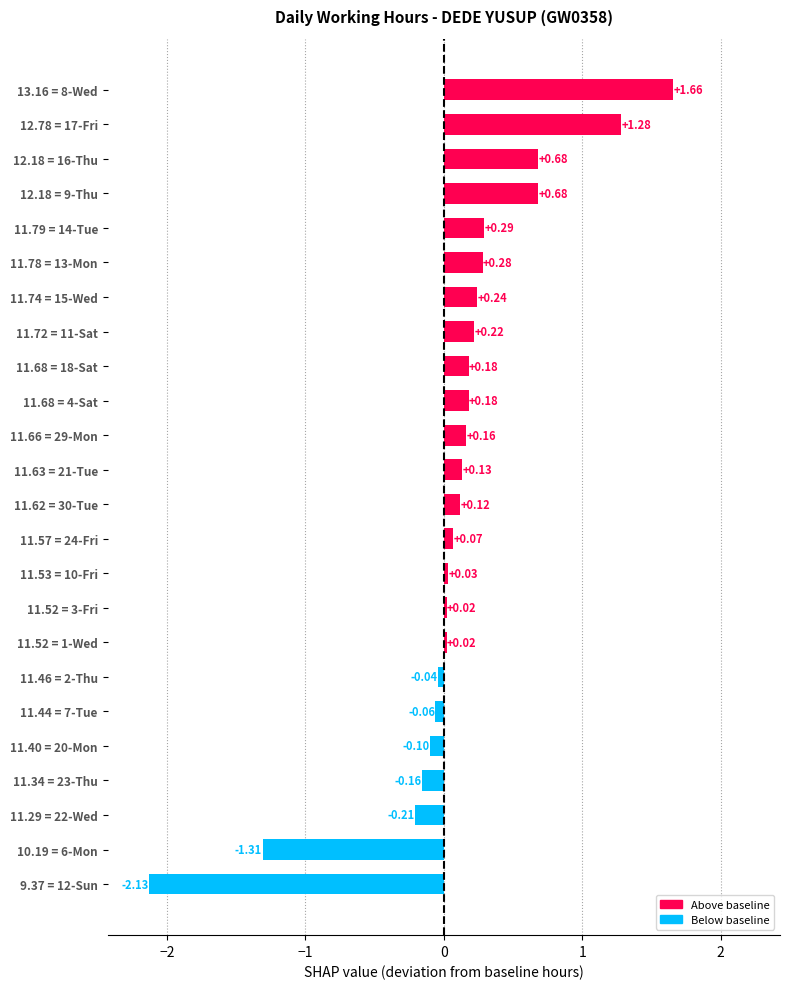

What is the change in value from 11.46 = 2-Thu to 11.74 = 15-Wed?

+0.3